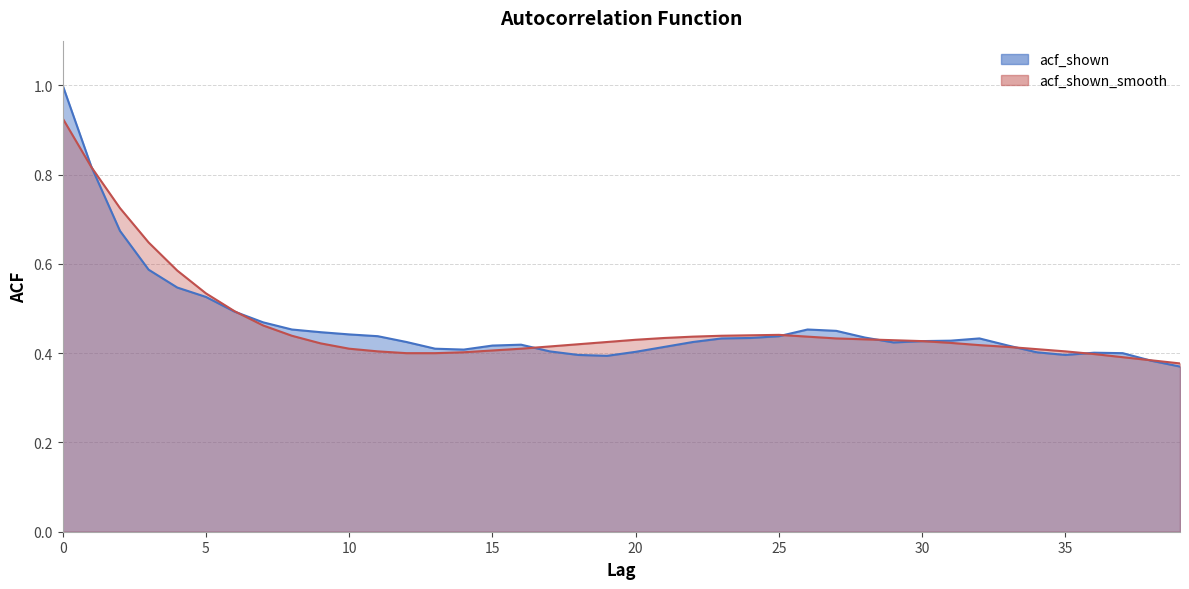

What is the difference between the maximum and minimum values in the acf_shown series?

0.6